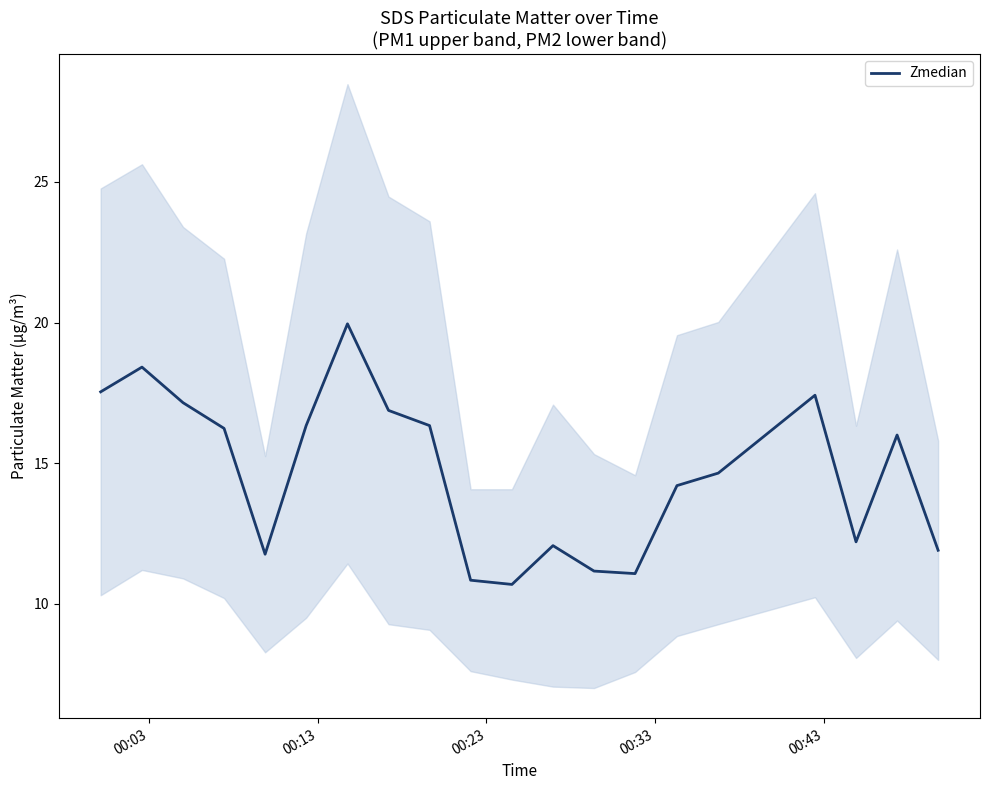

What is the value of the 17th point from the left?

17.4